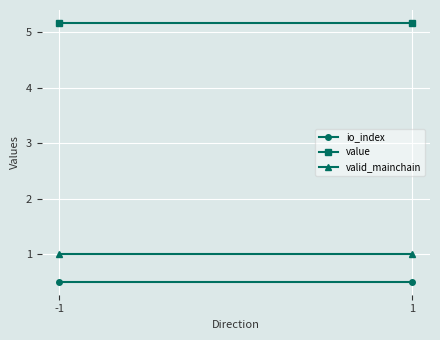

What is the spread (max minus min) of values at 1?

4.7